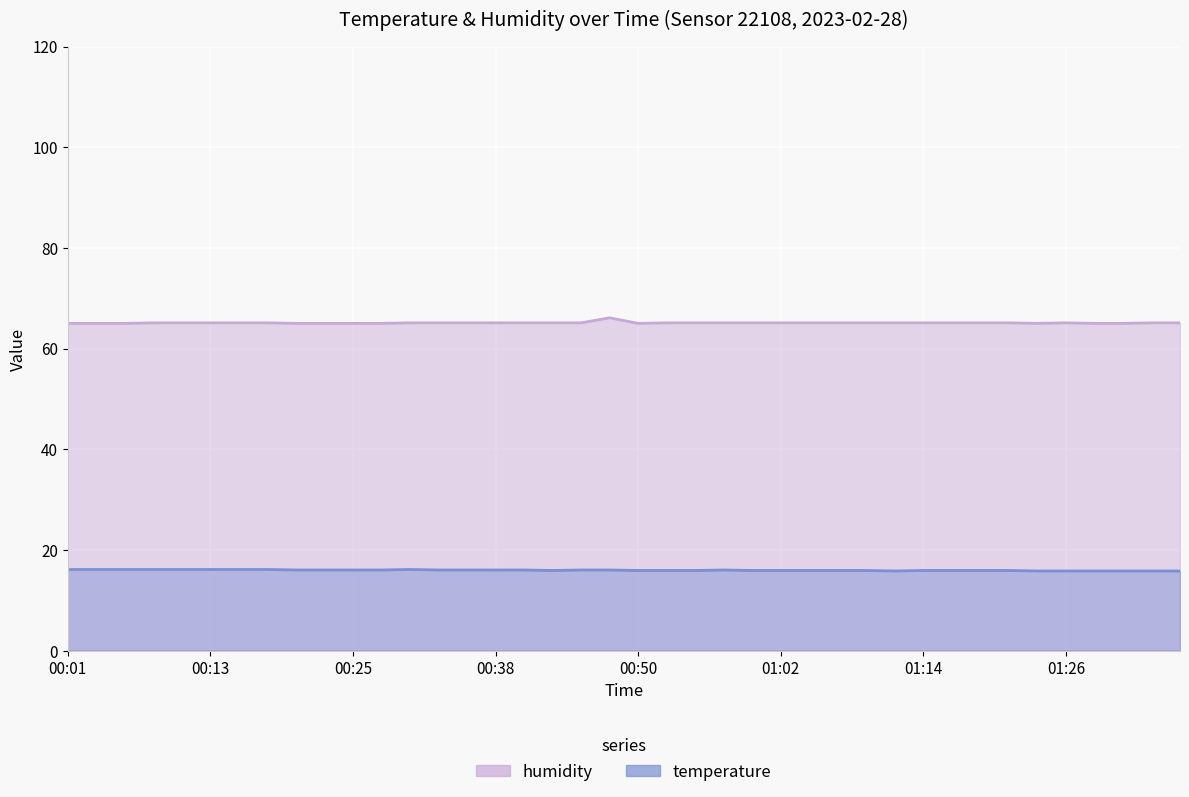

What is the sum of the humidity values at 00:57 and 00:40?

130.2